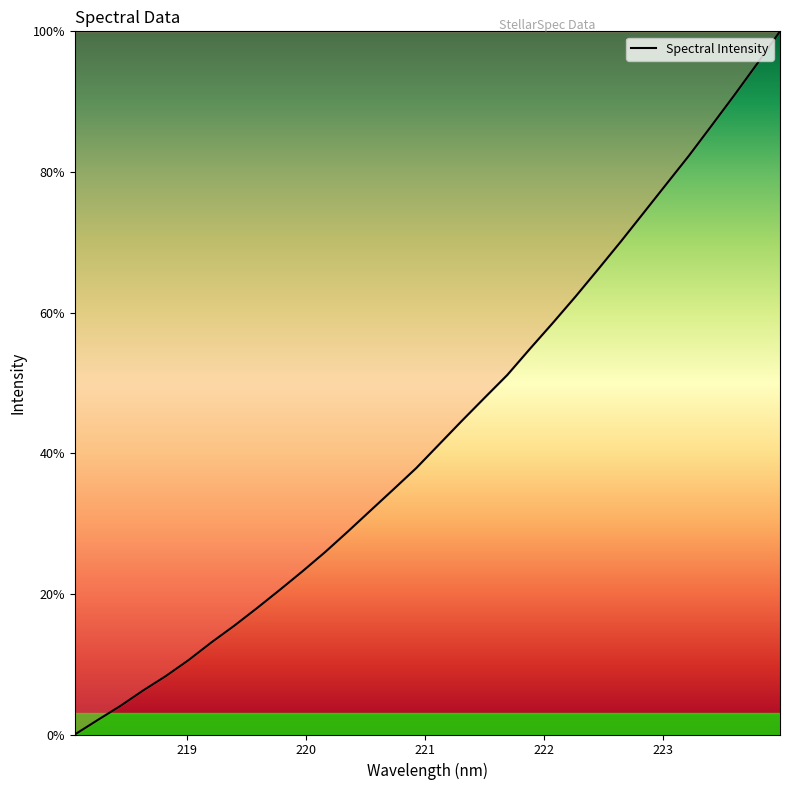

What is the maximum value shown in the chart?

100.0